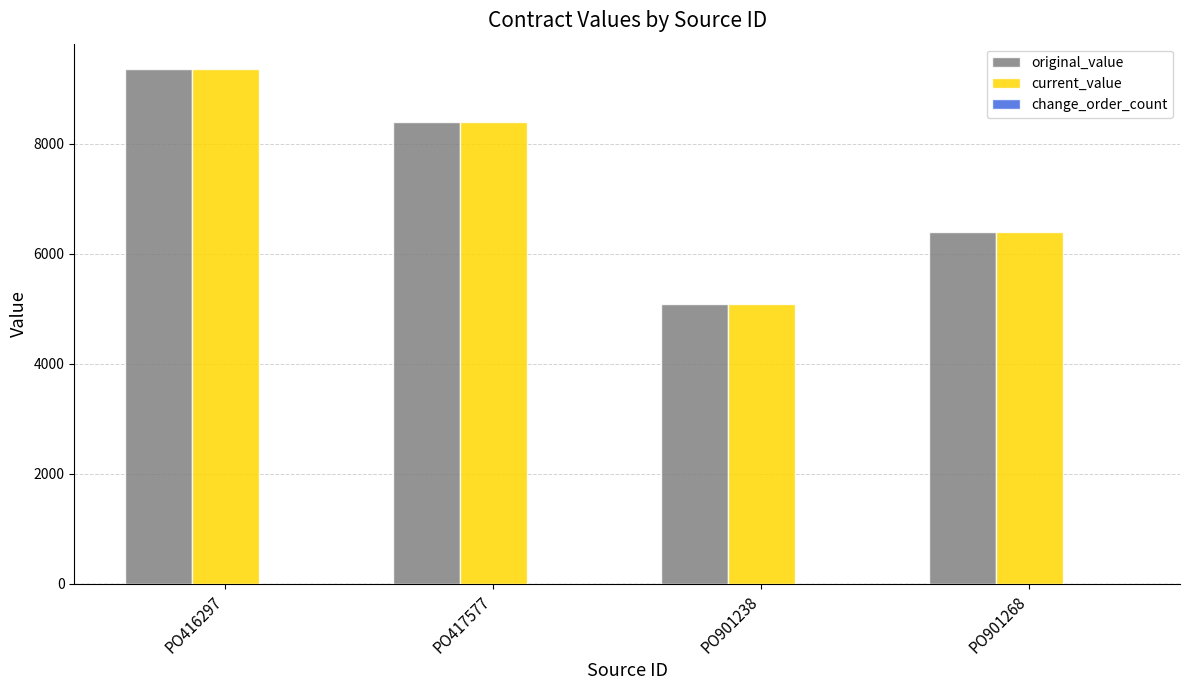

What is the maximum value for current_value?

9352